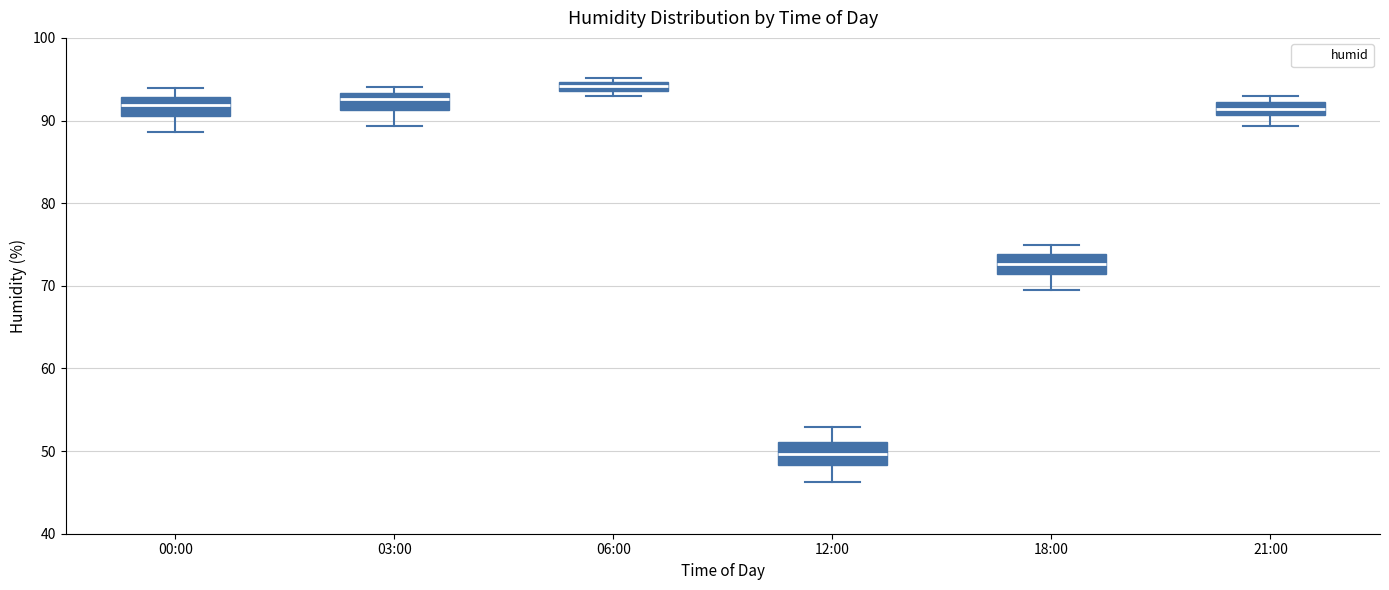

Where is the upper edge of the box for 06:00 on the y-axis? The values are not printed on the chart, so give them approximately, as read against the axis.

95